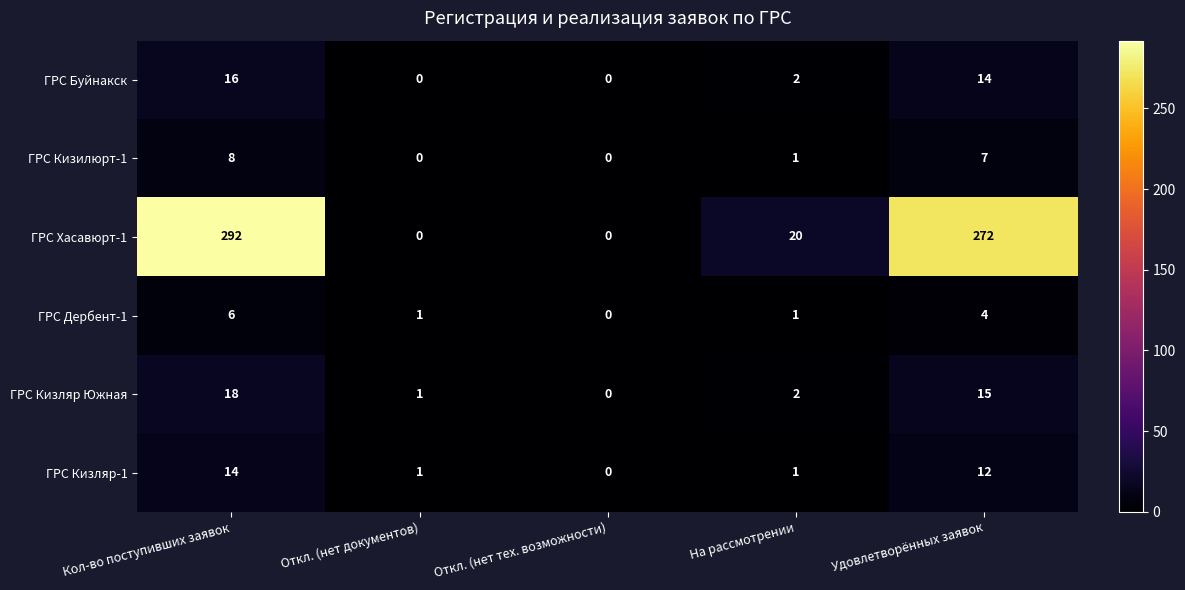

What is the difference between the maximum and second lowest values in the ГРС Буйнакск series?

16